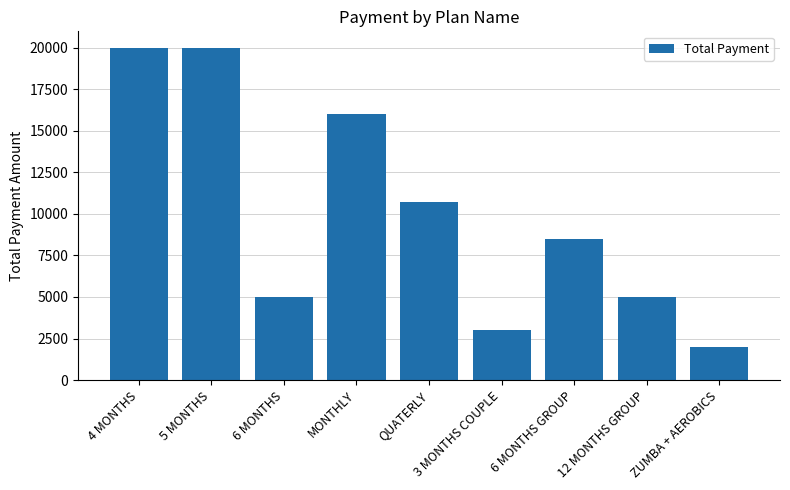

Which category has the lowest value across all series?

ZUMBA + AEROBICS